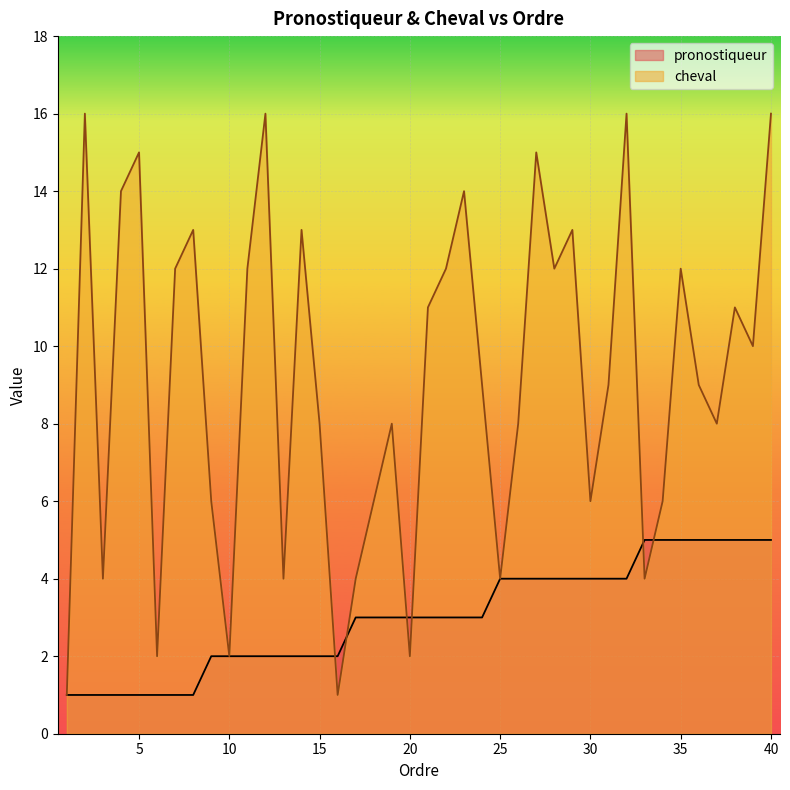

The value of pronostiqueur at 16 is 3. True or false?

False